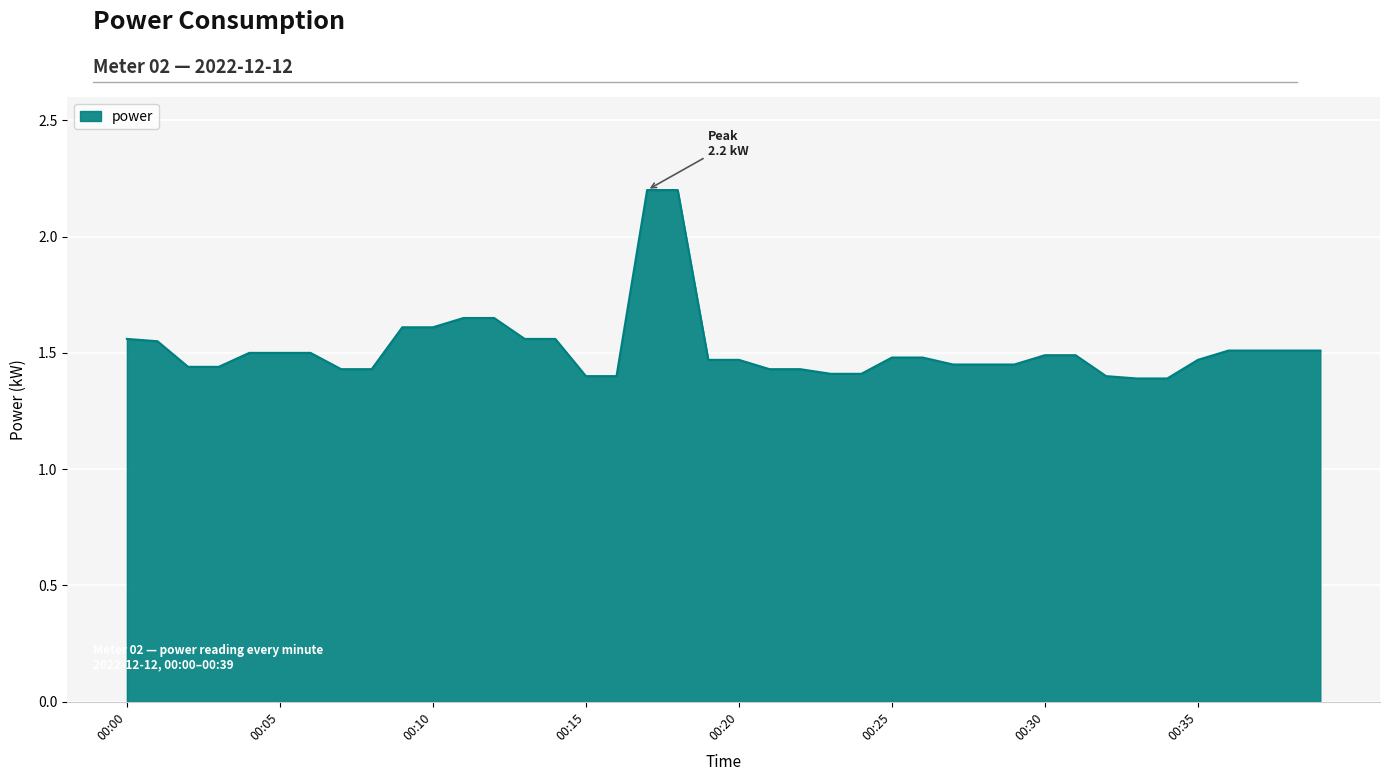

How many values are between 1 and 2?

38